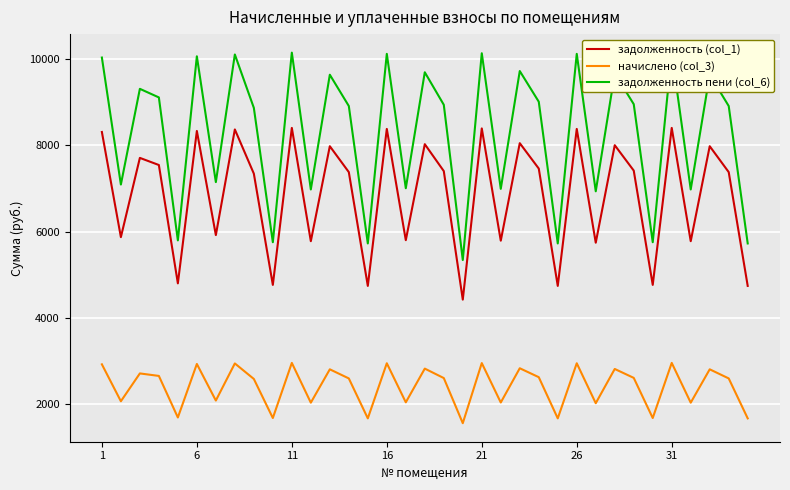

True or false: задолженность (col_1) has more than 2 points higher than both neighbors.

True